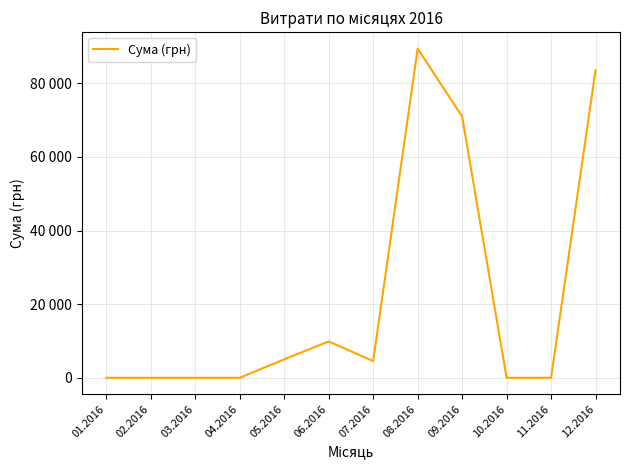

Does the chart have visible grid lines?

Yes